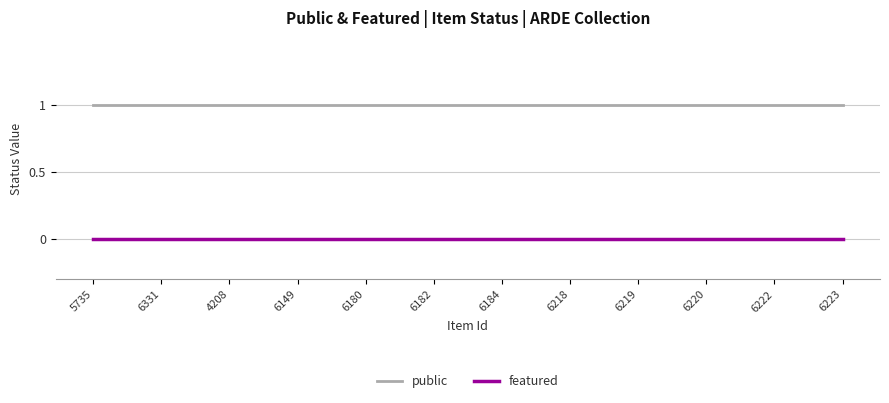

Rank the series by their average value, from lowest to highest.

featured, public